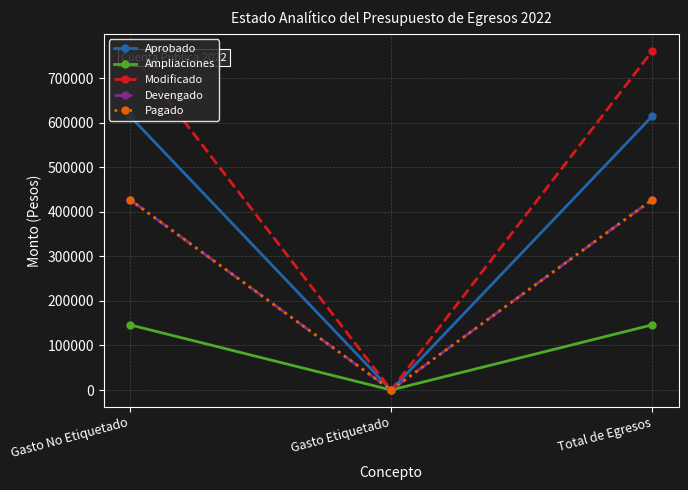

What is the value of the Devengado point at the 1st from the left?

427521